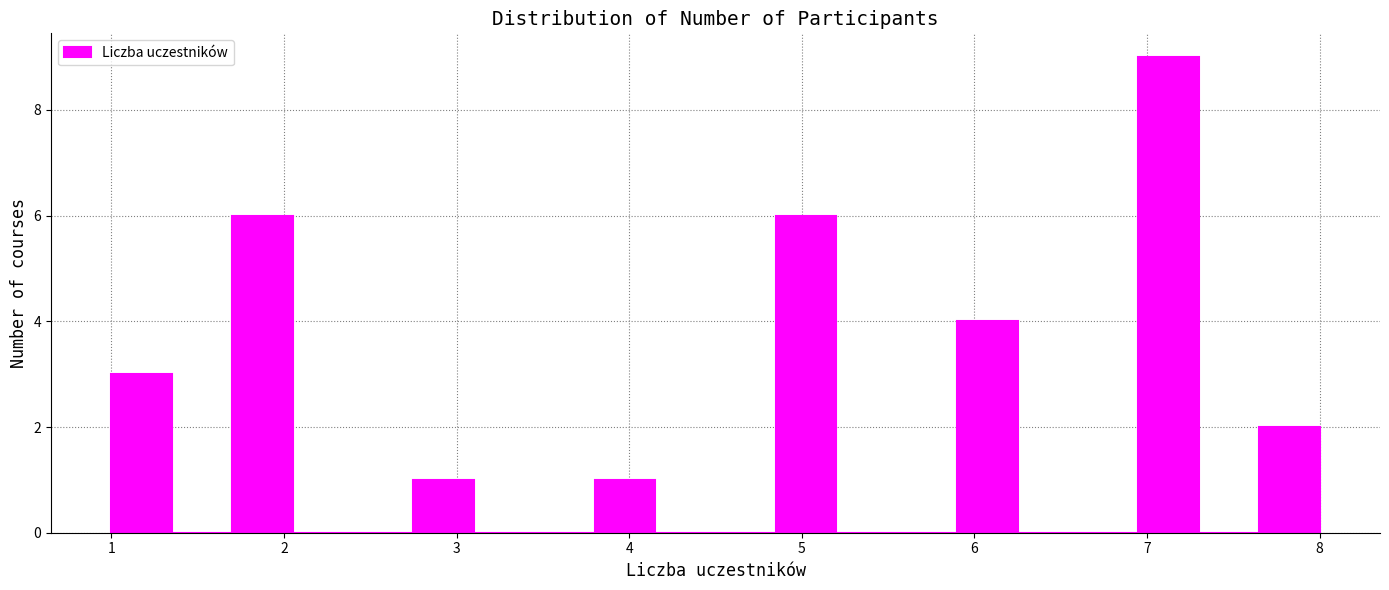

Read against the x-axis, roughly where is the centre of the tallest bar?

7.1